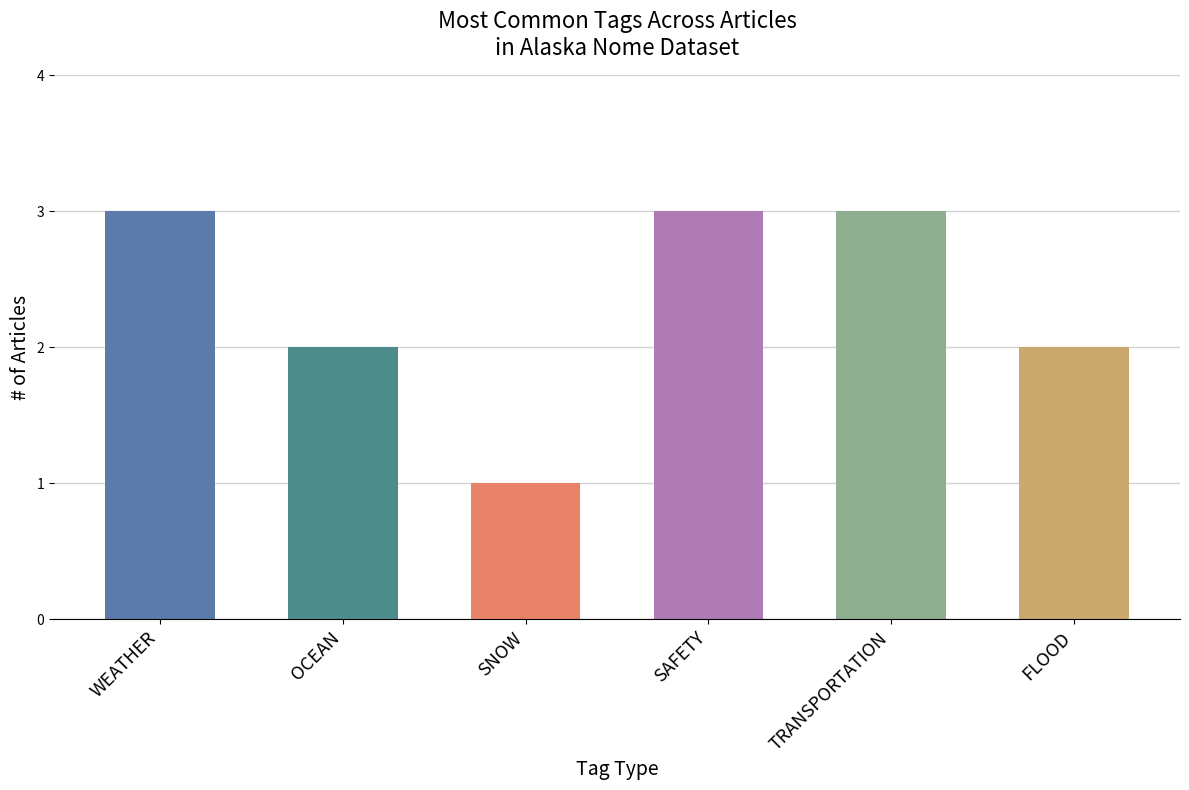

How many groups of bars are there?

6